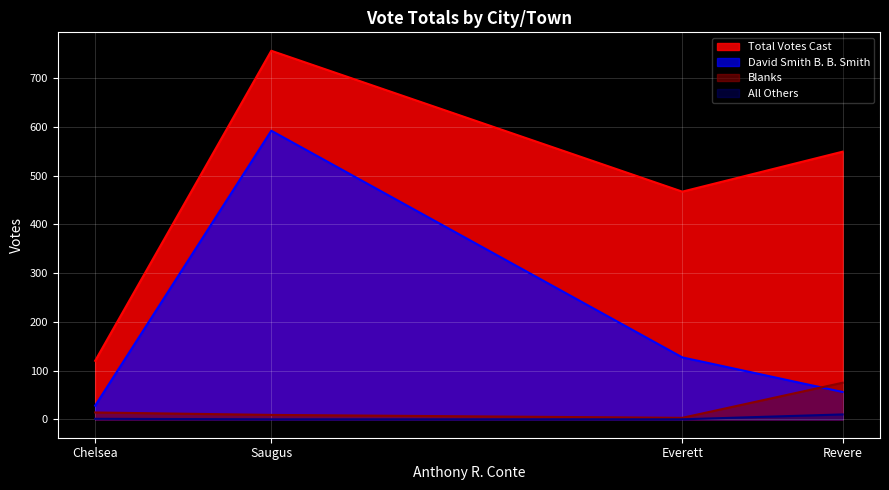

How many categories are shown in the chart?

4